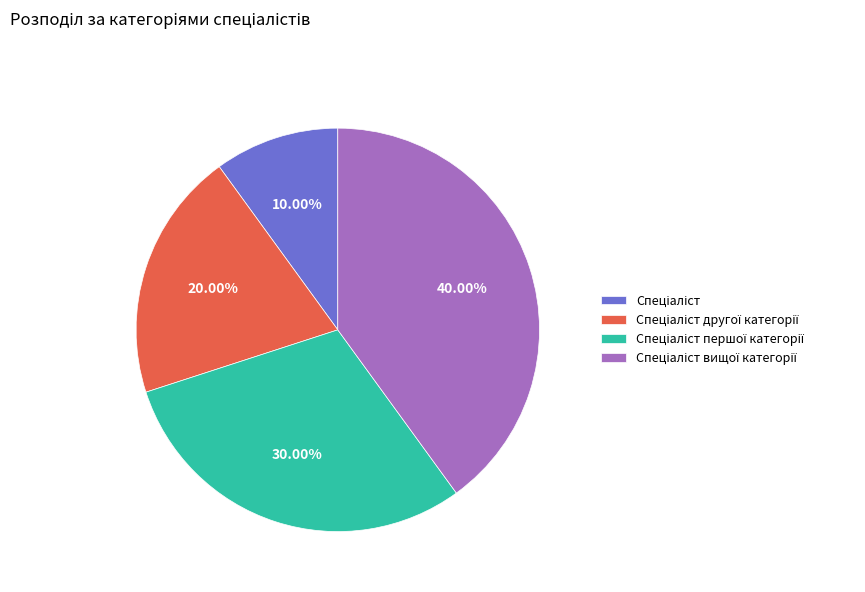

Does any single category account for the majority?

No